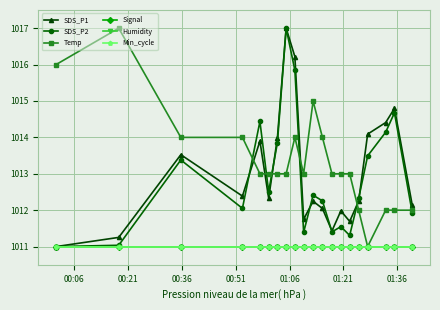

Does the chart have visible grid lines?

Yes